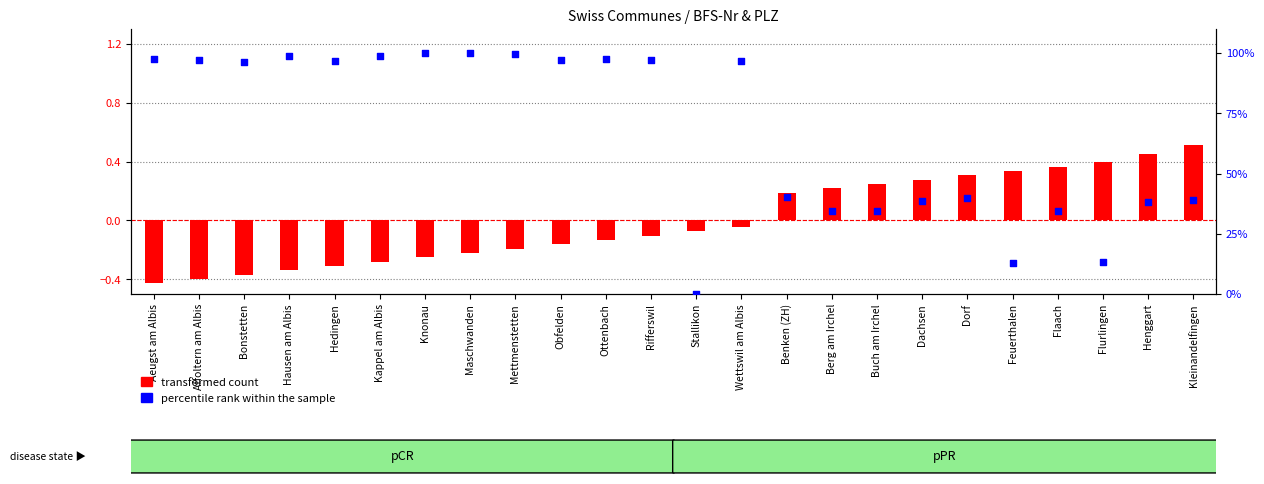

What is the total value across all series at Flaach?

34.9